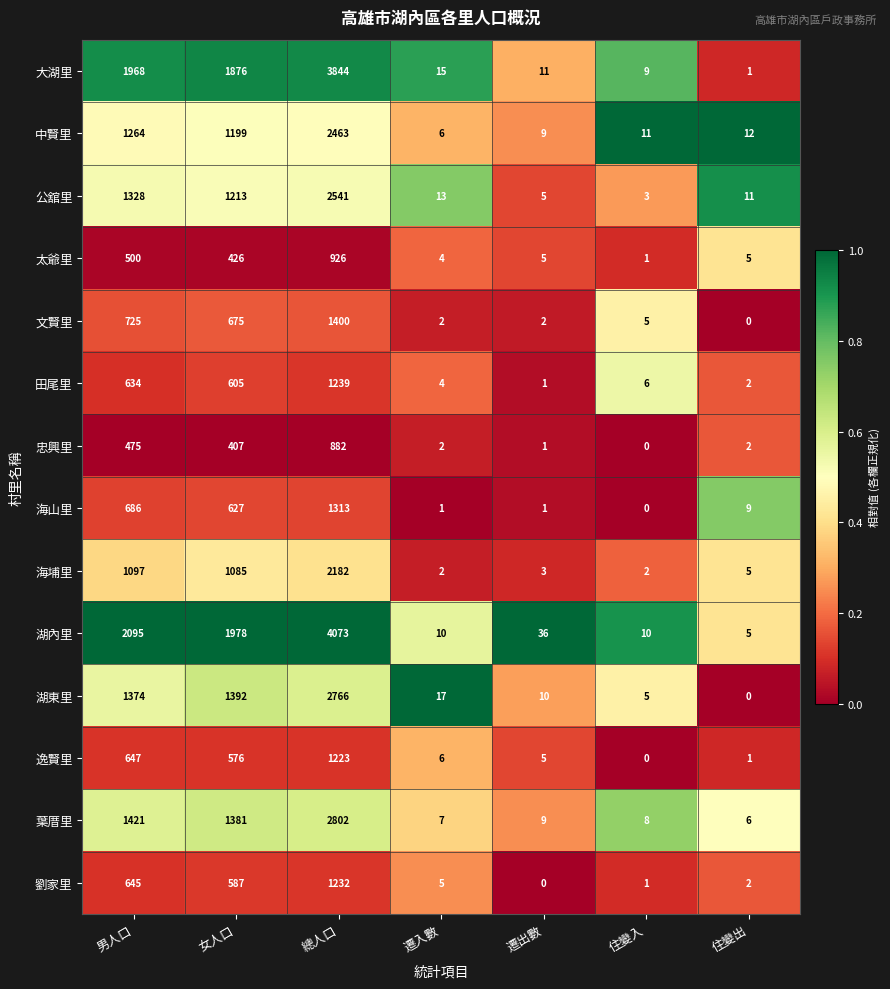

The value of 海埔里 at 住變入 is 4. True or false?

False